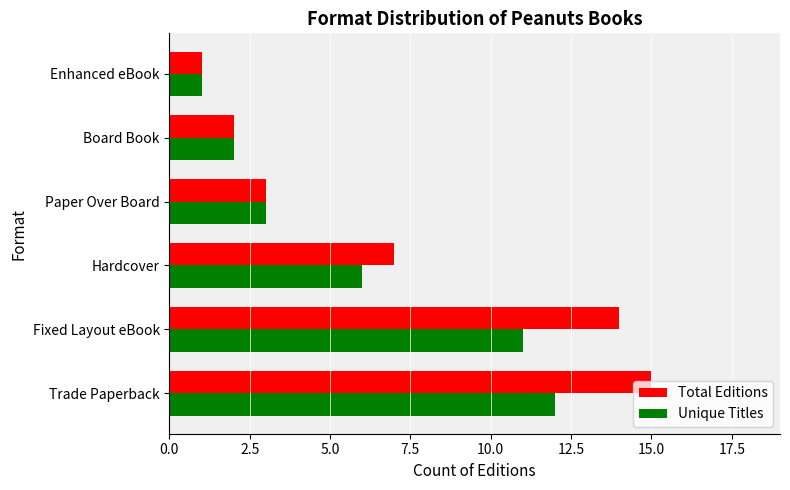

What is the total value across all series at Fixed Layout eBook?

25